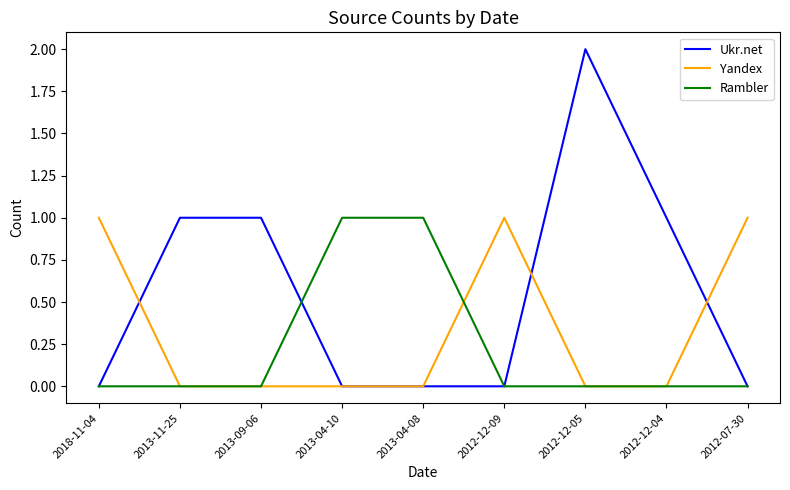

What are all the series names shown in the legend?

Ukr.net, Yandex, Rambler